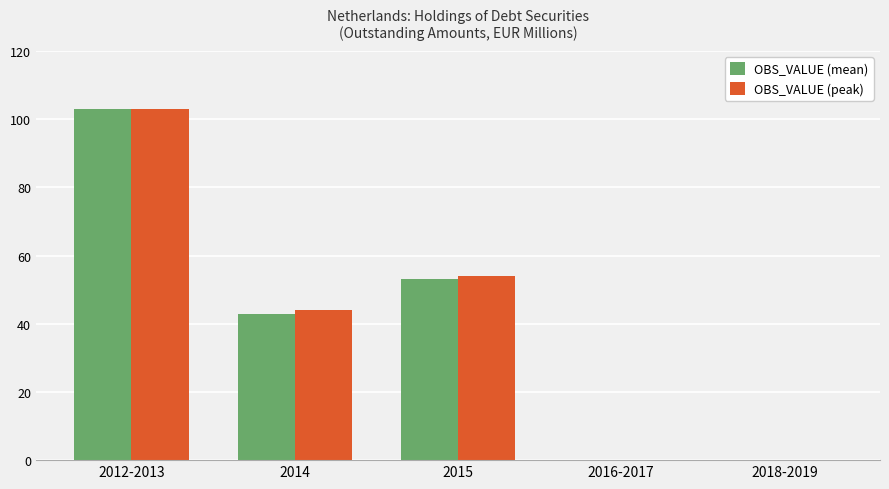

At which category is the sum across all series the highest?

2012-2013